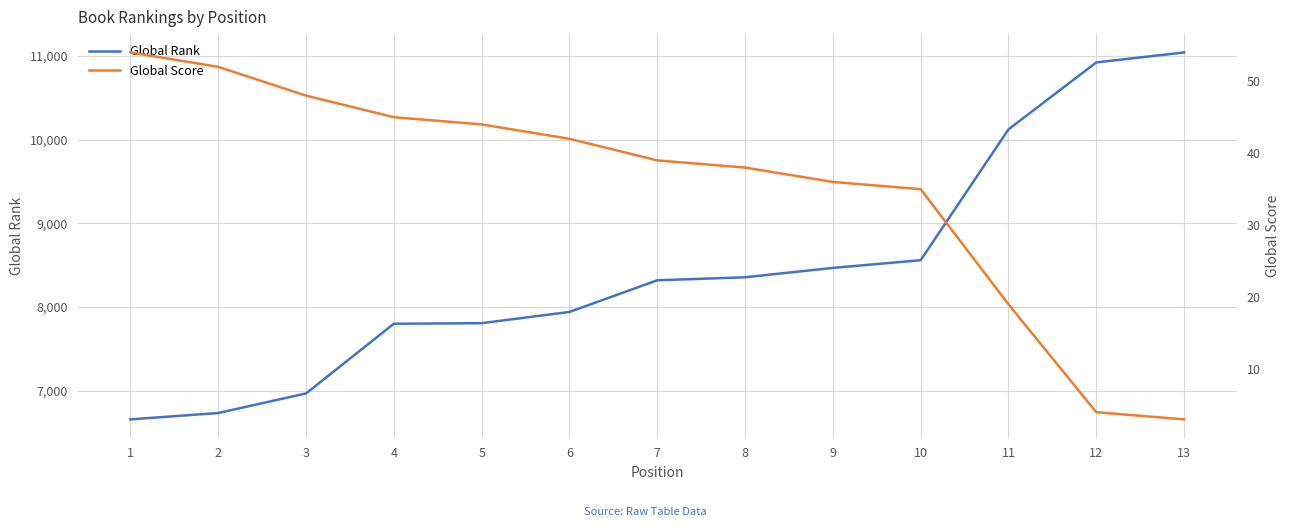

What is the spread (max minus min) of values at 12?

10917